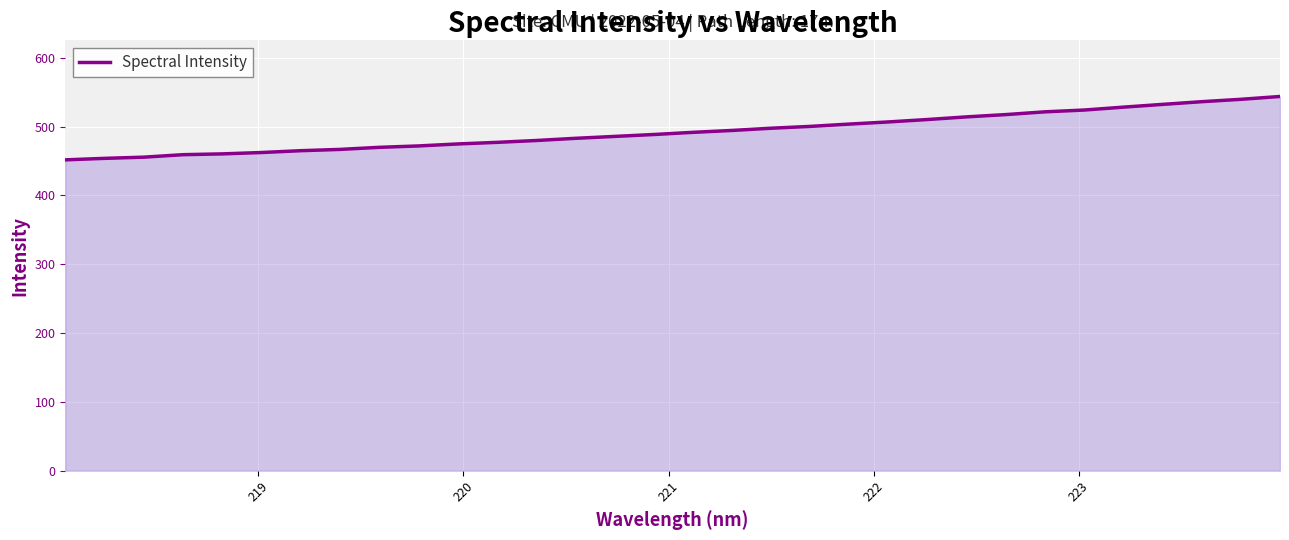

What is the greatest value displayed?

543.8